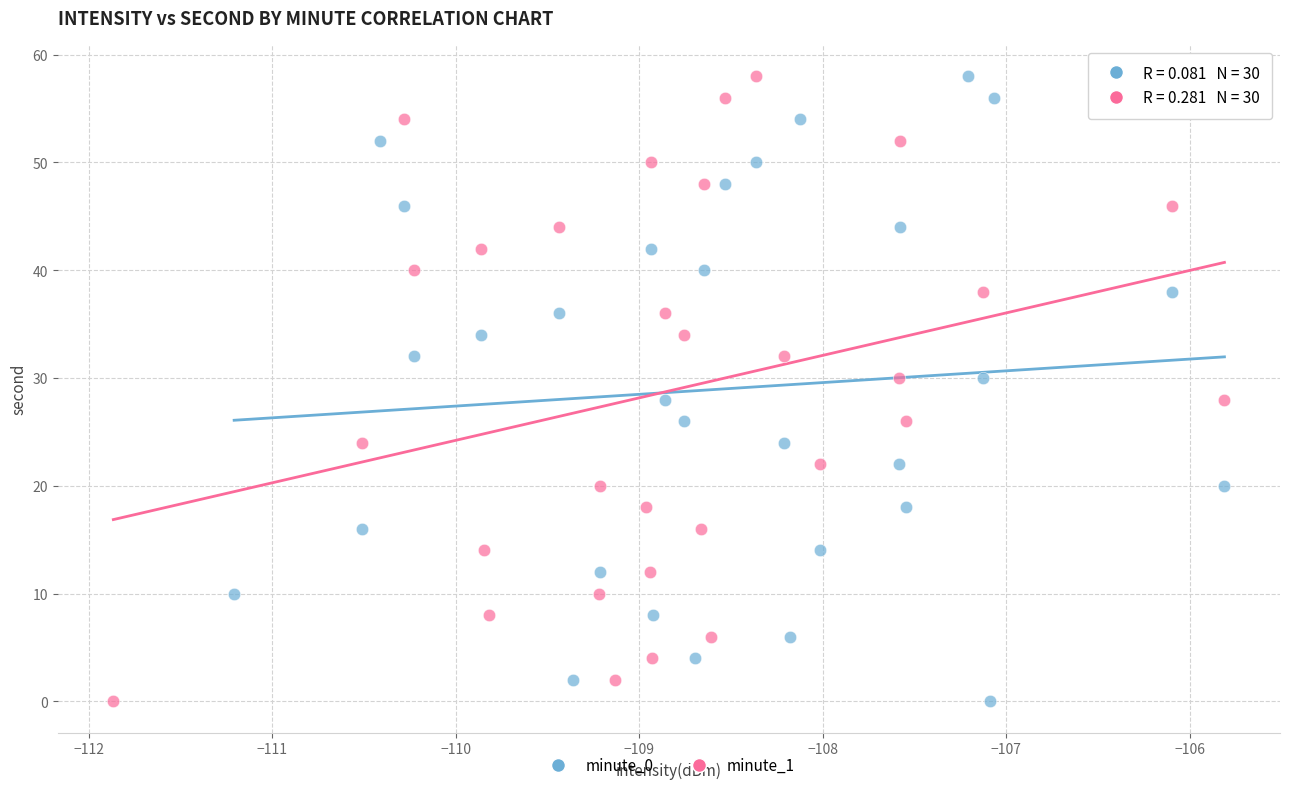

What are all the series names shown in the legend?

minute_0, minute_1